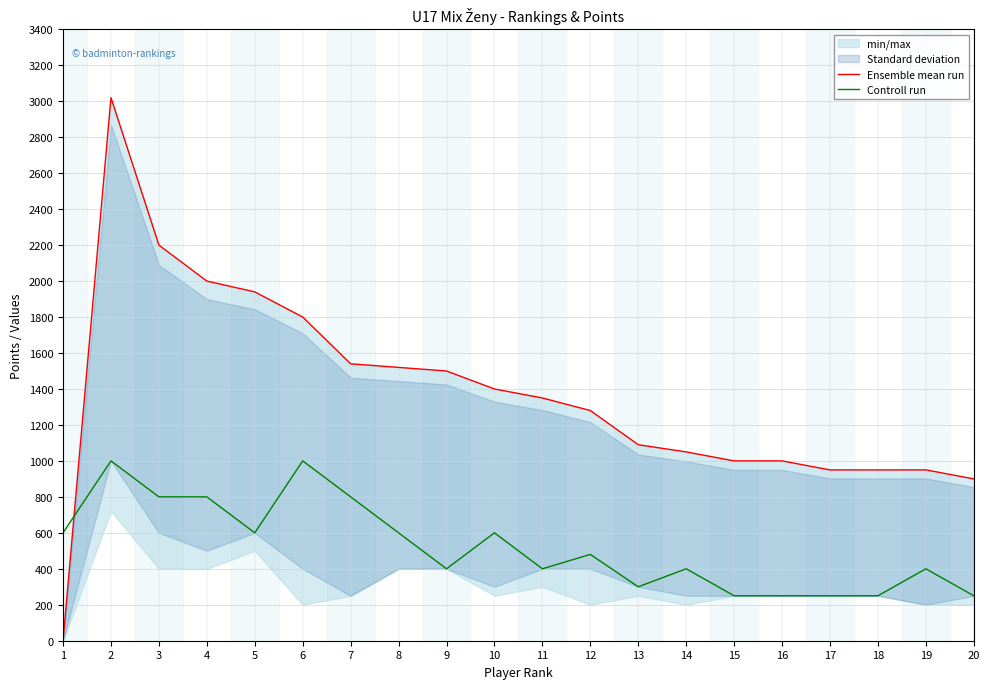

What is the average value of the Controll run series?

522